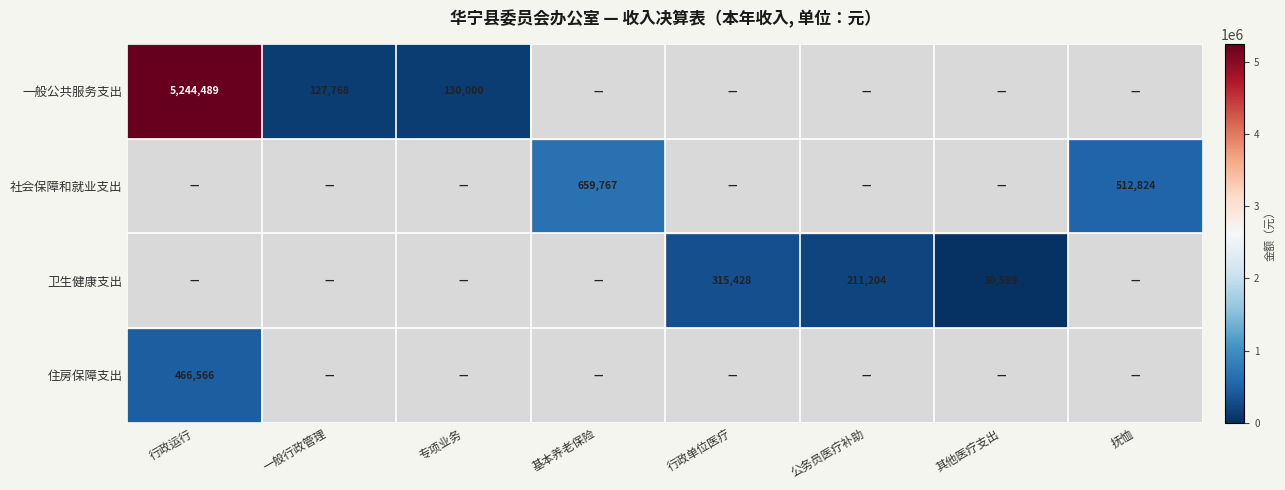

True or false: 住房保障支出 has a value of 466566 at 行政运行.

True